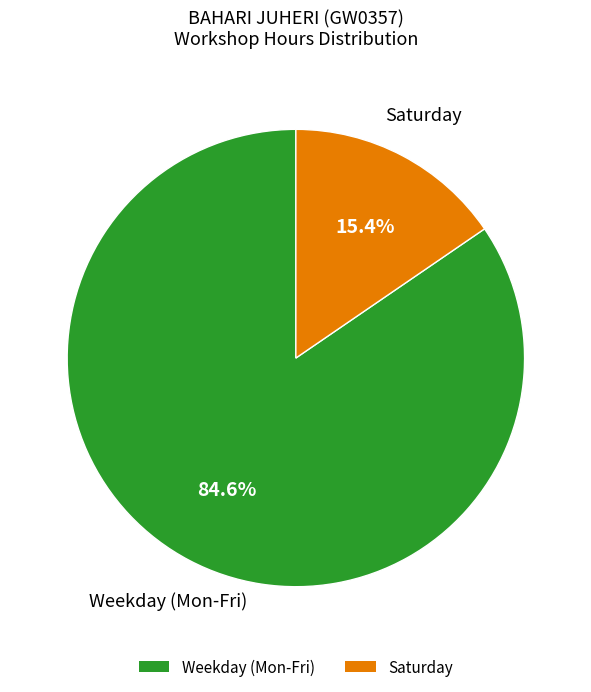

Which category has the biggest portion of the pie?

Weekday (Mon-Fri)